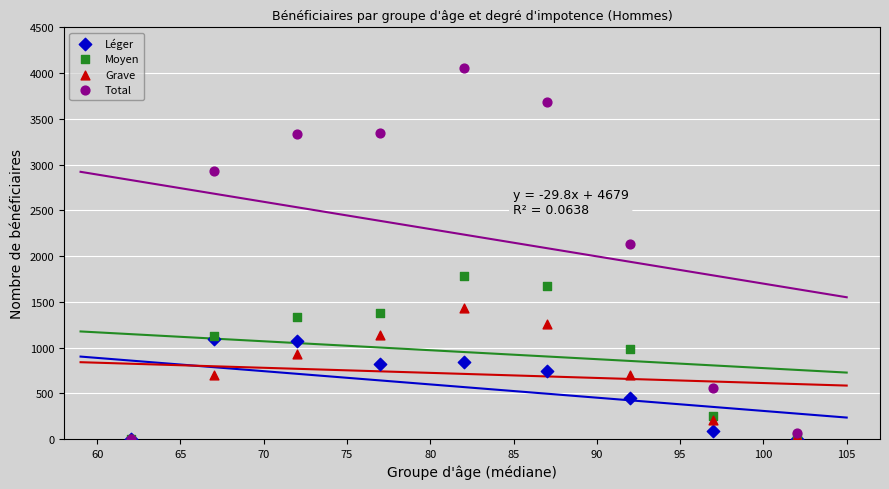

Across all series, what Y value is closest to 2029?

2137